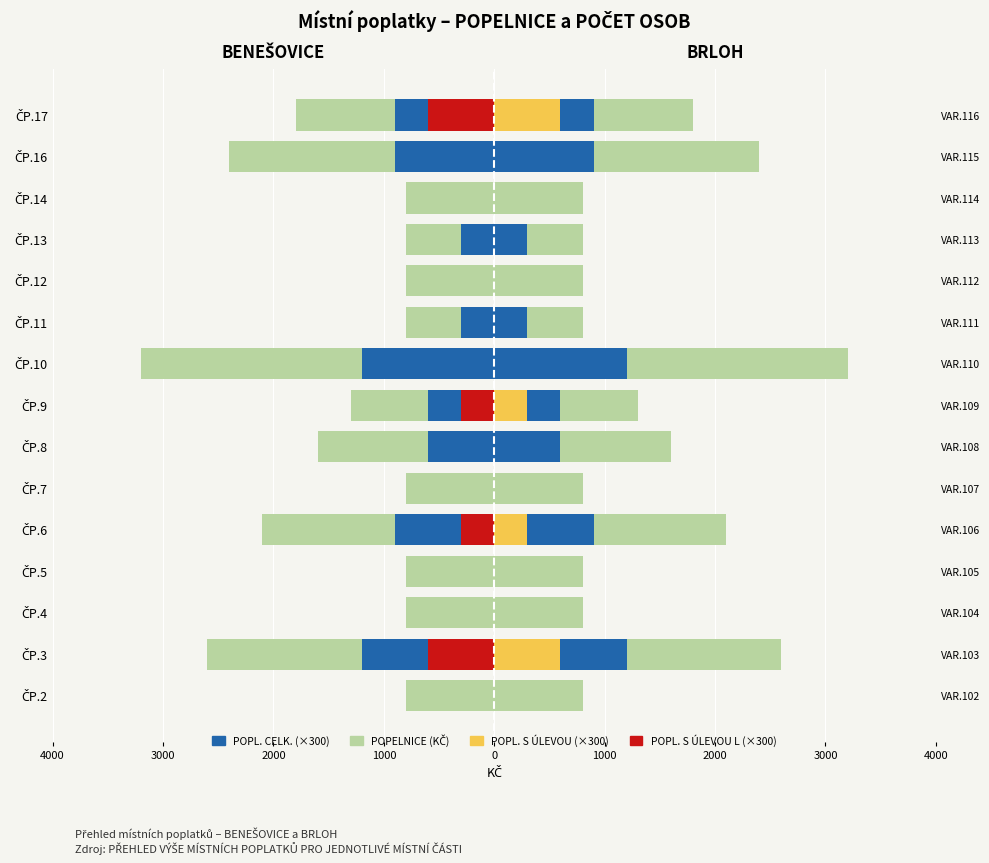

How many series are shown in this chart?

4